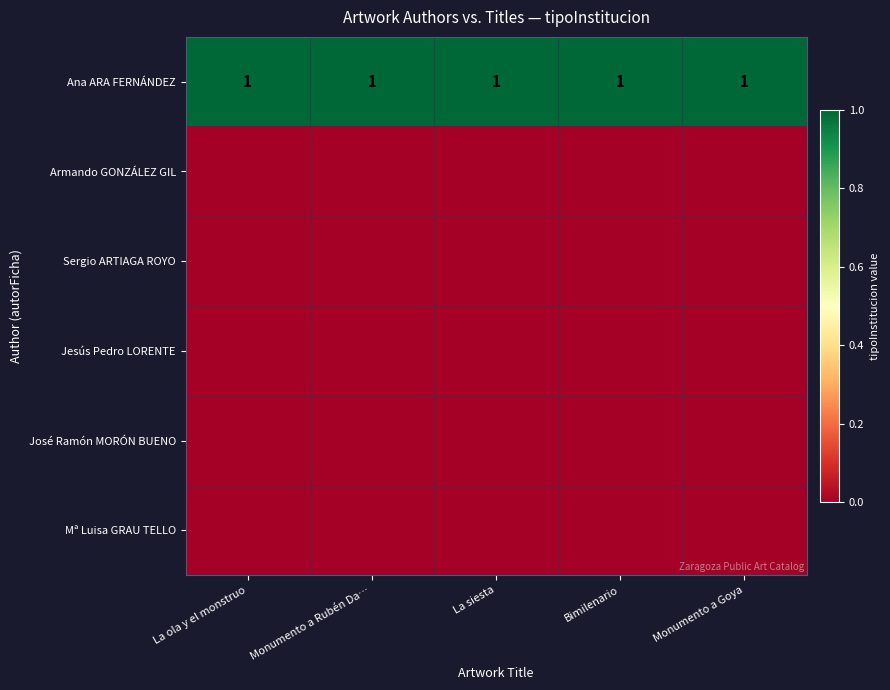

What is the spread (max minus min) of values at La ola y el monstruo?

1